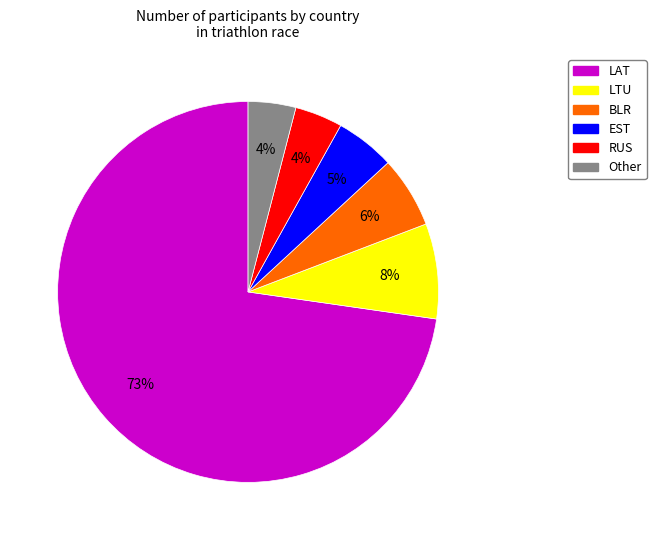

Which category has the biggest portion of the pie?

LAT